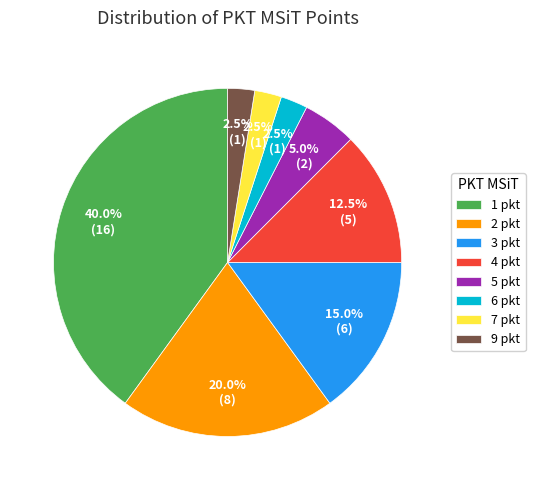

To the nearest percent, what is the difference between the 7 pkt and 4 pkt slice percentages?

10%